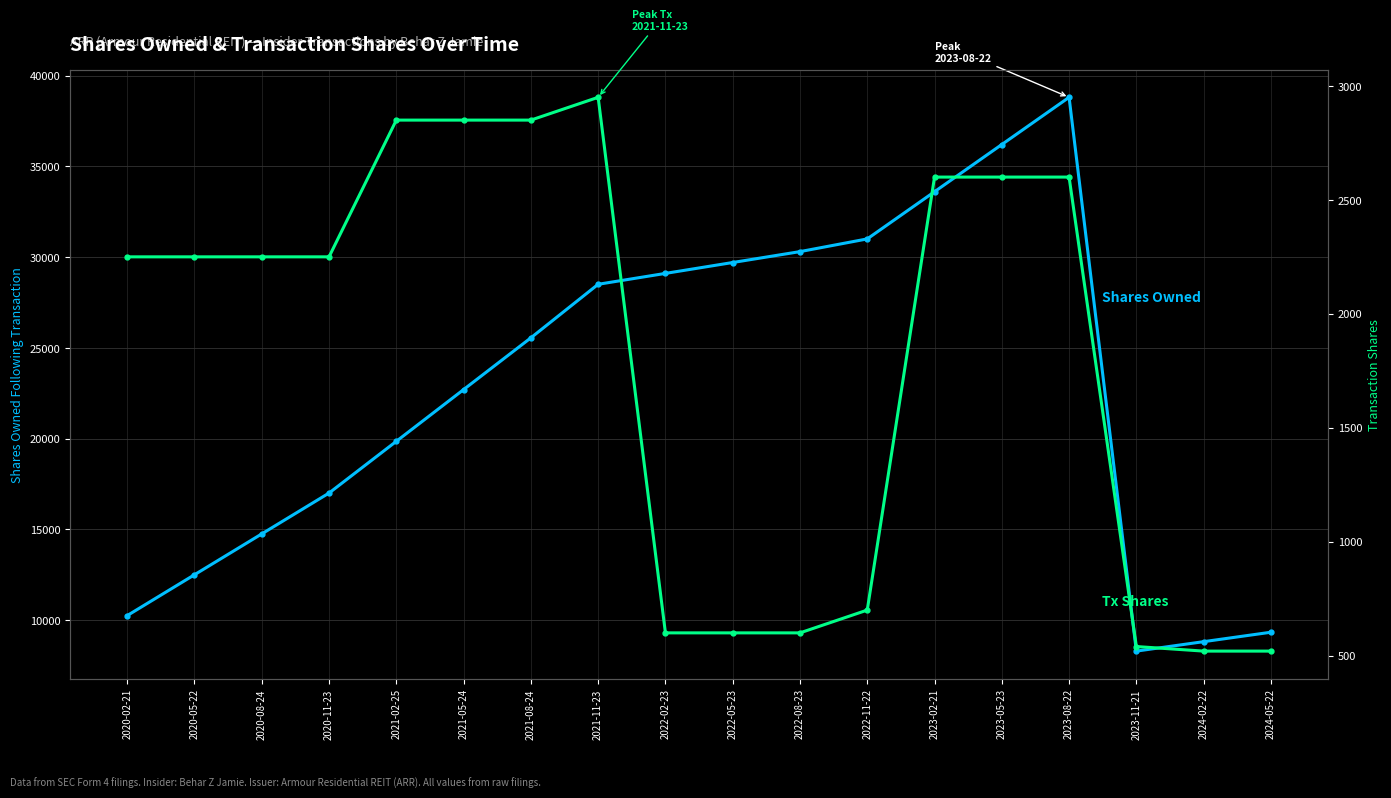

The sharesOwnedFollowingTransaction series shows 50593 at 2022-11-22. True or false?

False